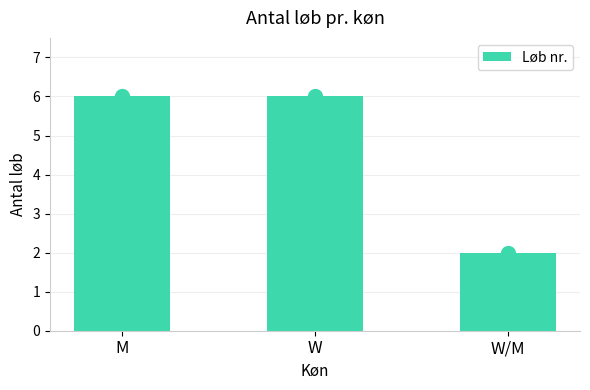

Reading left to right, what are all the values shown in this chart?

M=6	W=6	W/M=2